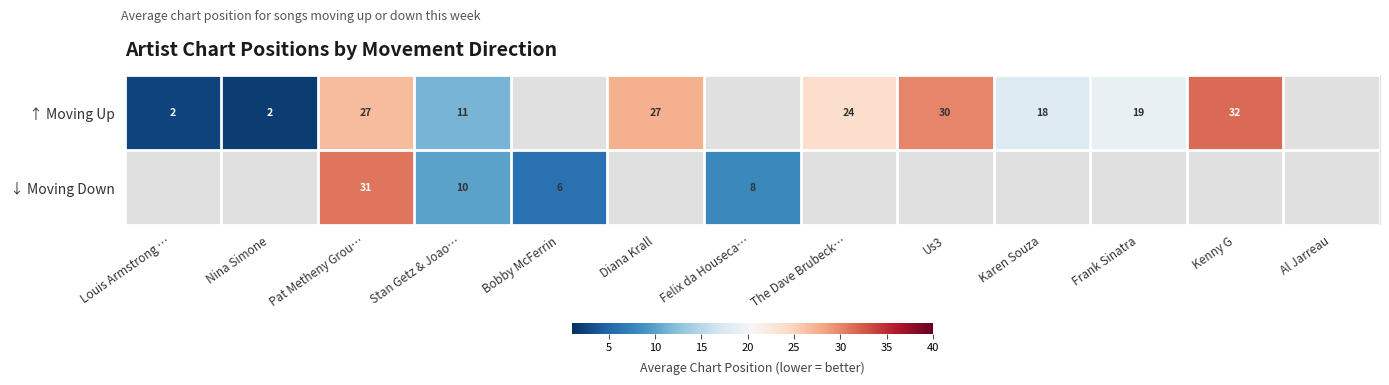

What is the difference between the ↑ Moving Up values at The Dave Brubeck… and Us3?

6.0